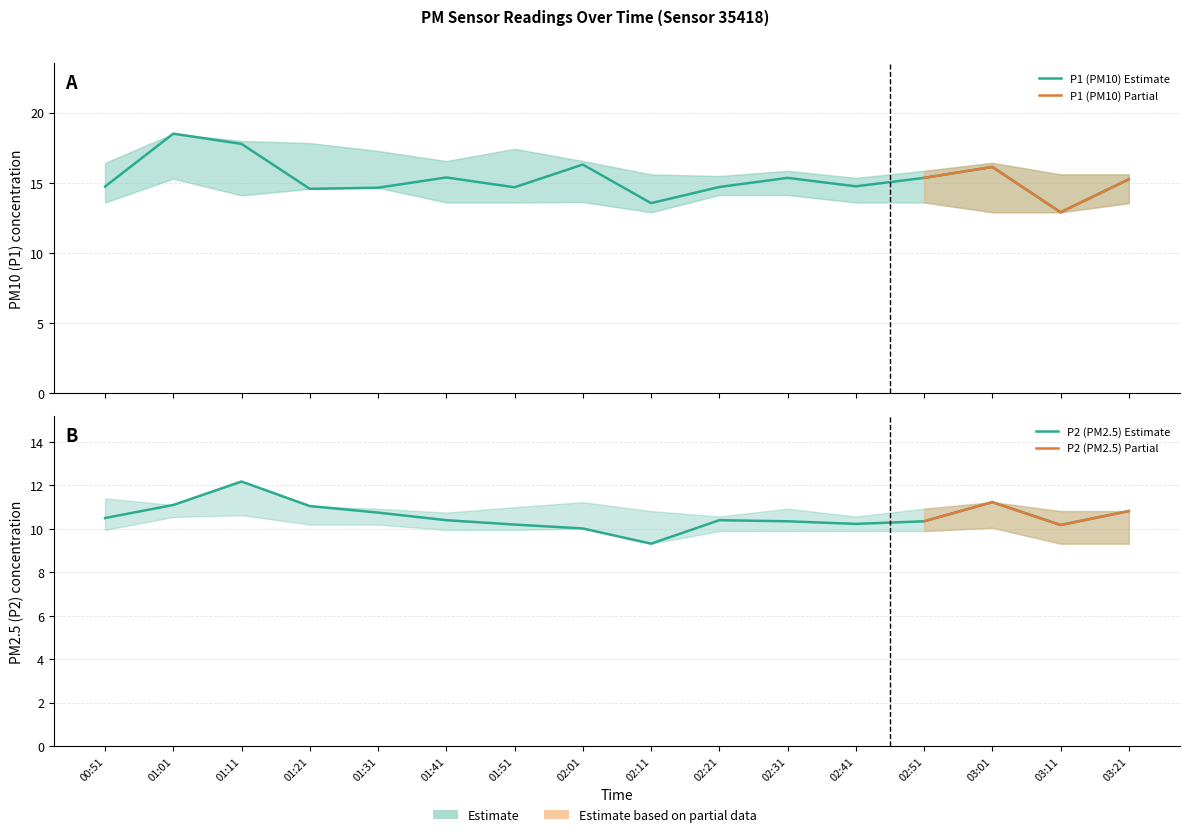

What is the difference between the P1 values at 01:11 and 01:01?

0.7